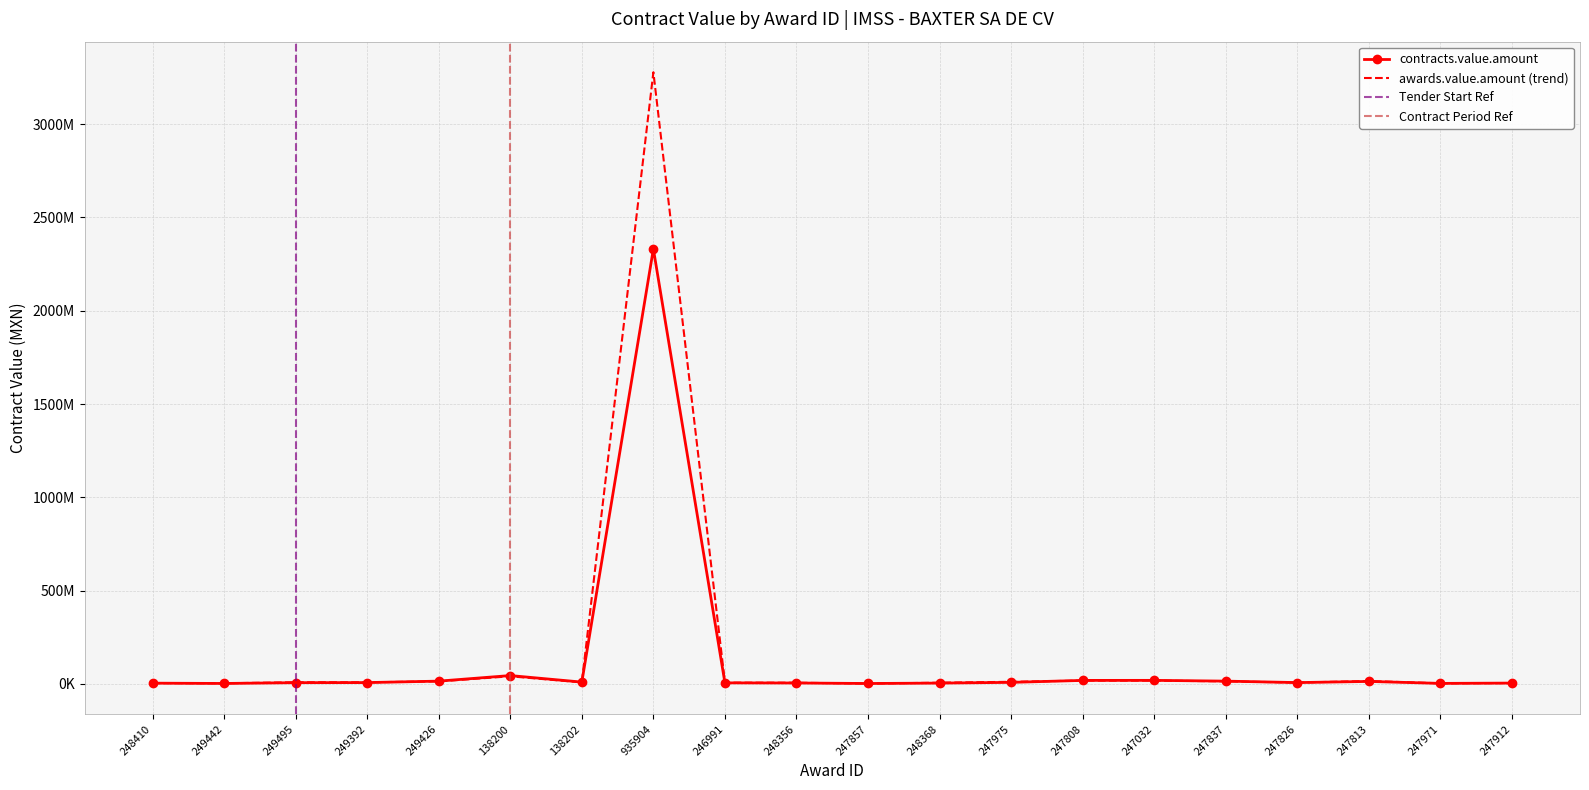

What position from the left is 935904?

8